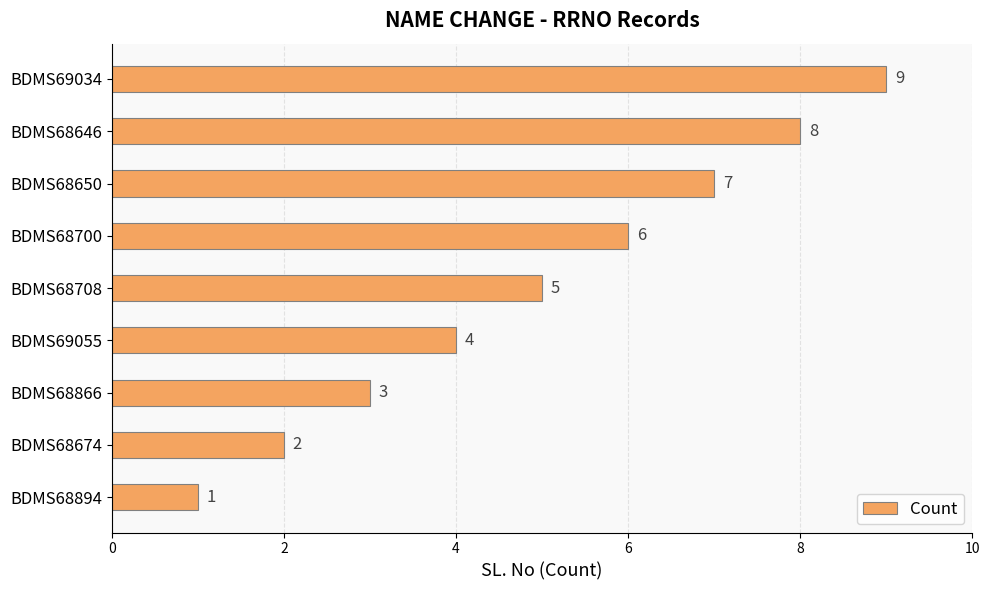

How many values are below 5?

4